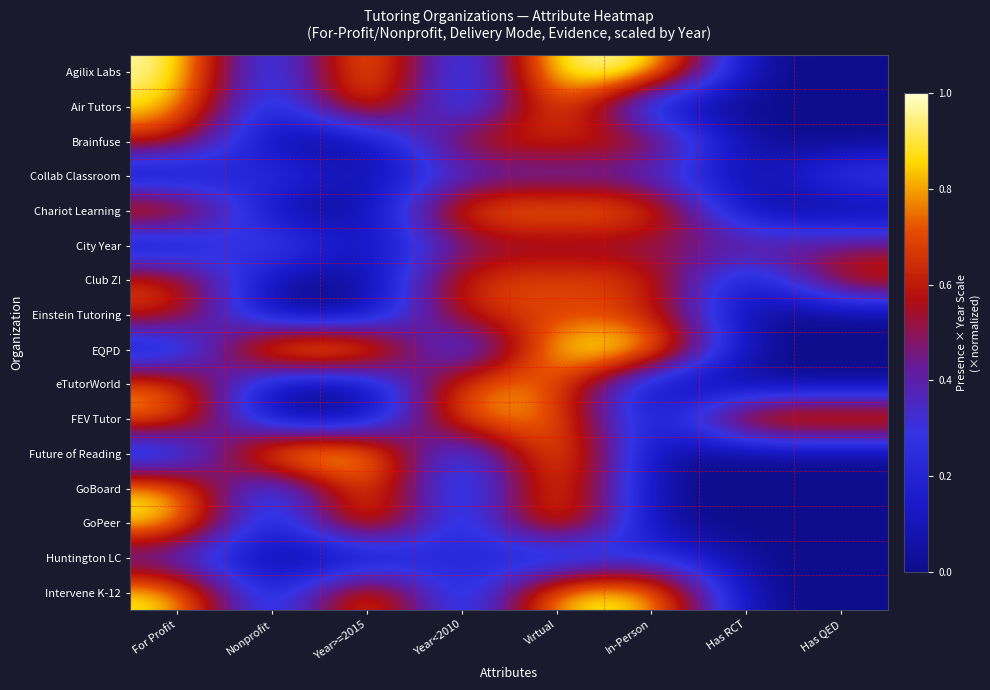

At how many categories does at least one series exceed 0?

8